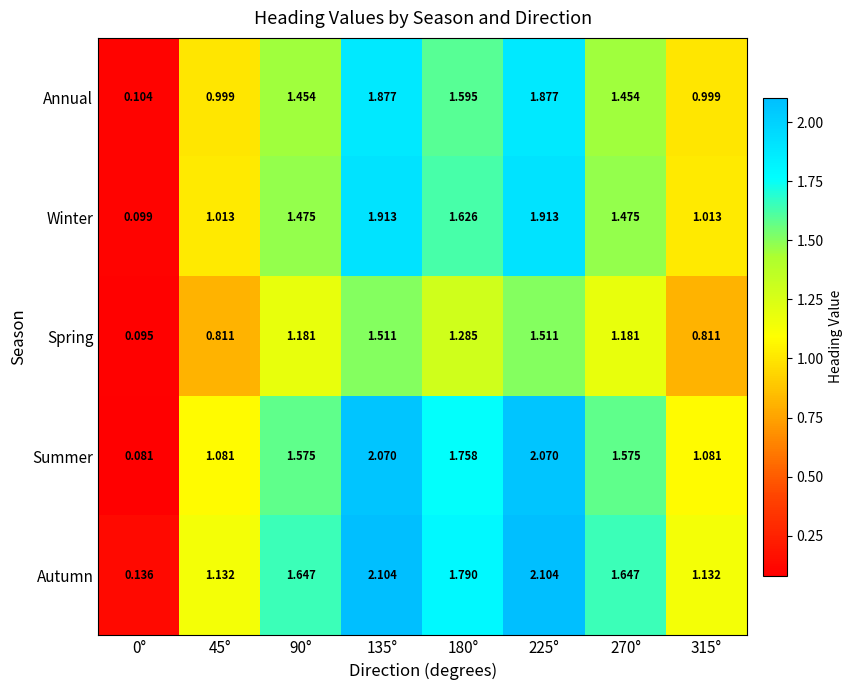

Which series has the largest total across all categories?

Autumn